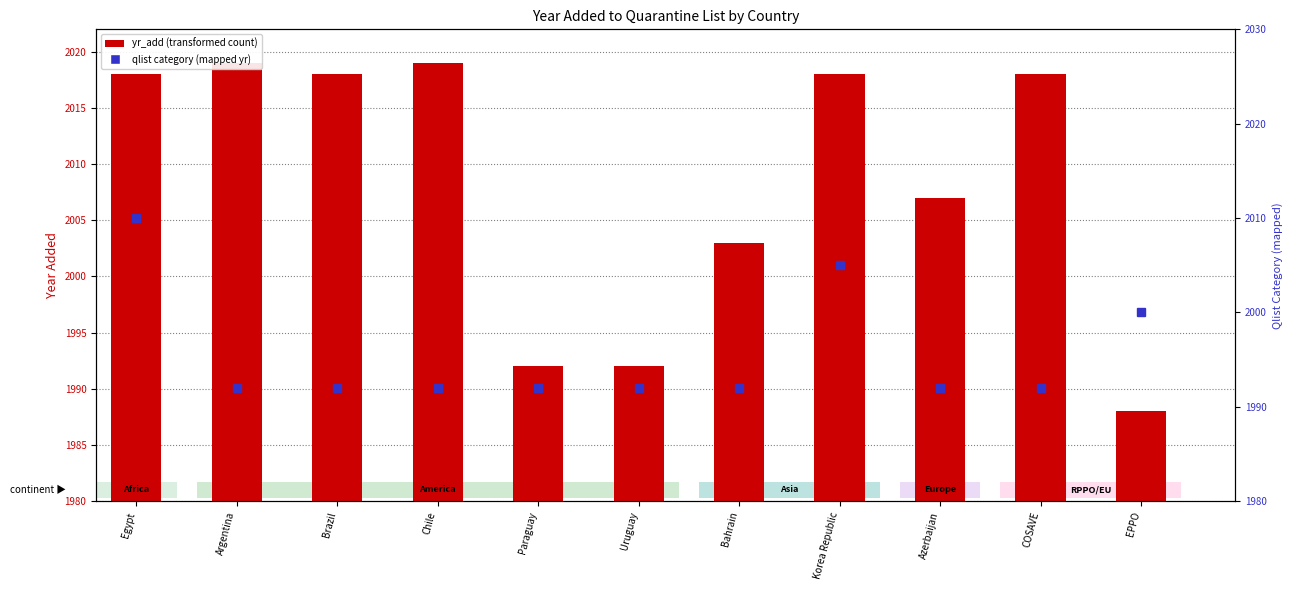

Reading left to right, what are all the values shown in this chart?

yr_add: 38	39	38	39	12	12	23	38	27	38	8
qlist category (mapped yr): 2010	1992	1992	1992	1992	1992	1992	2005	1992	1992	2000